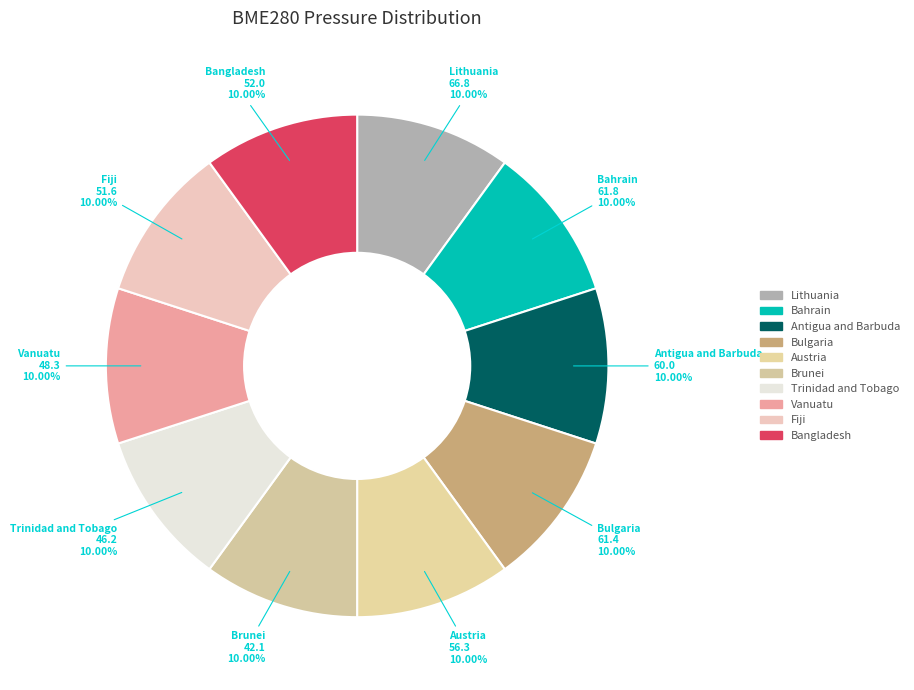

What is the ratio of the value at Austria to the value at Antigua and Barbuda?

1.0